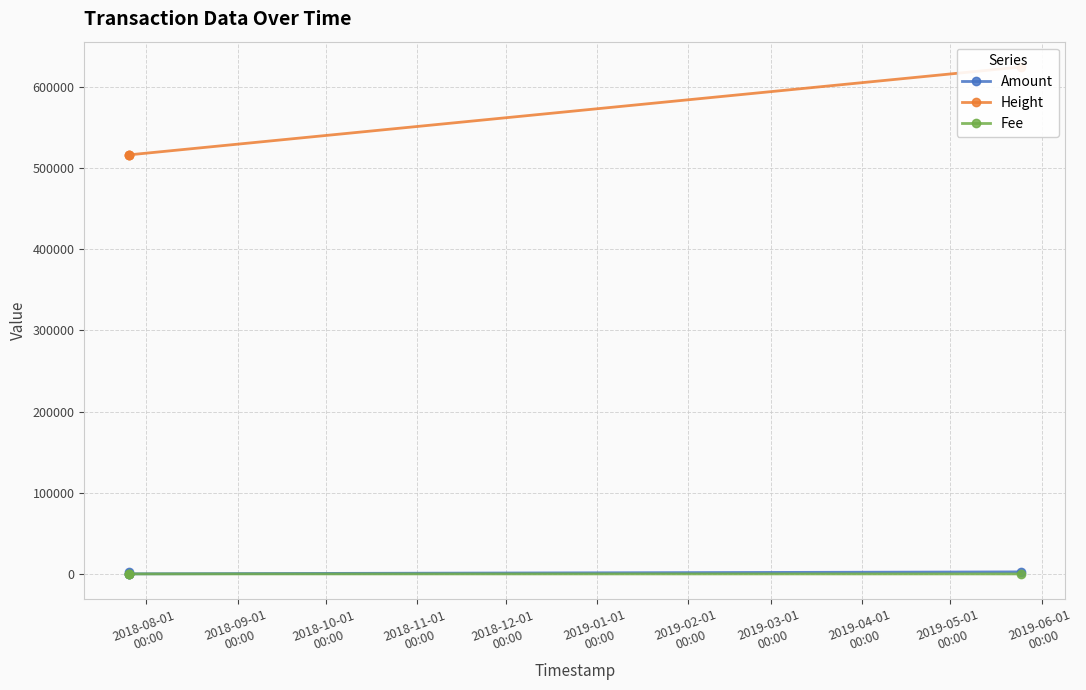

Which series changed the most between 2018-10-01
00:00 and 2018-11-01
00:00?

Height